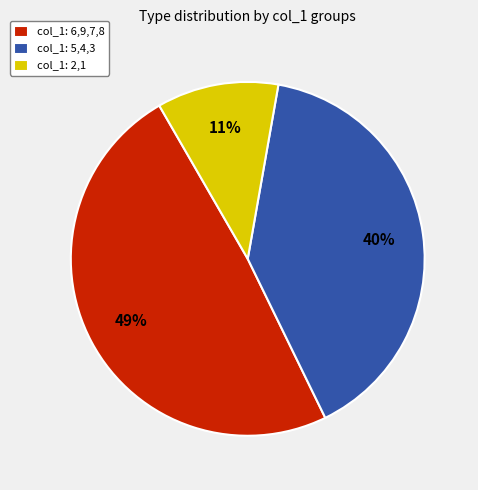

How many slices are in this pie chart?

3